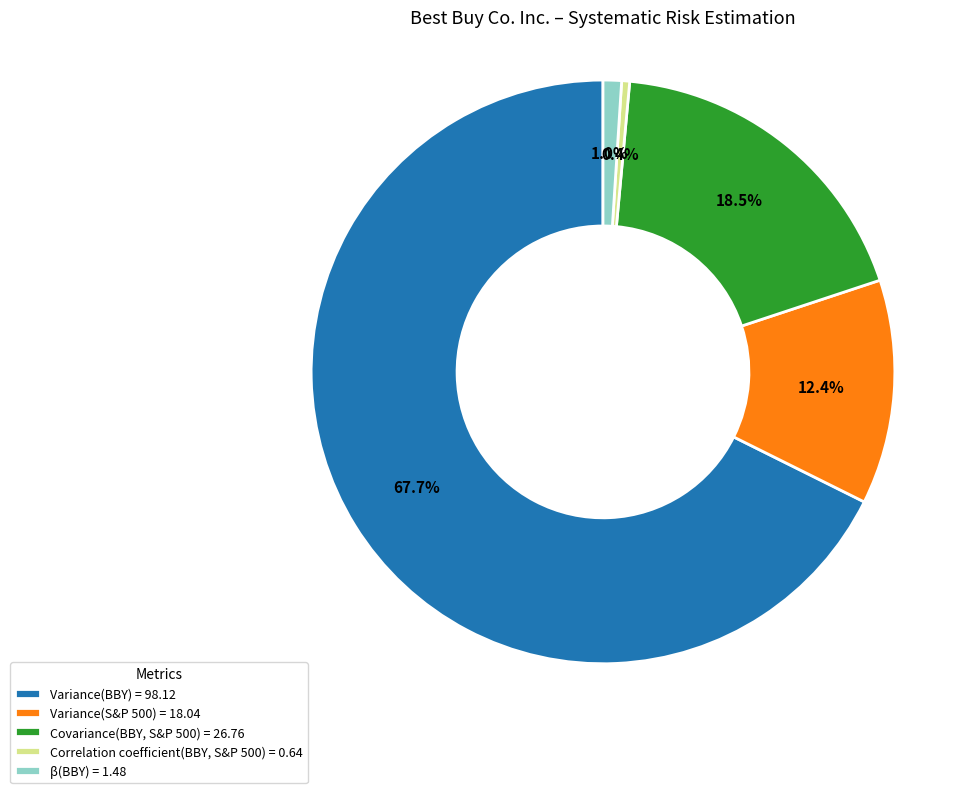

Which has a higher value, Covariance(BBY, S&P 500) or β(BBY)?

Covariance(BBY, S&P 500)